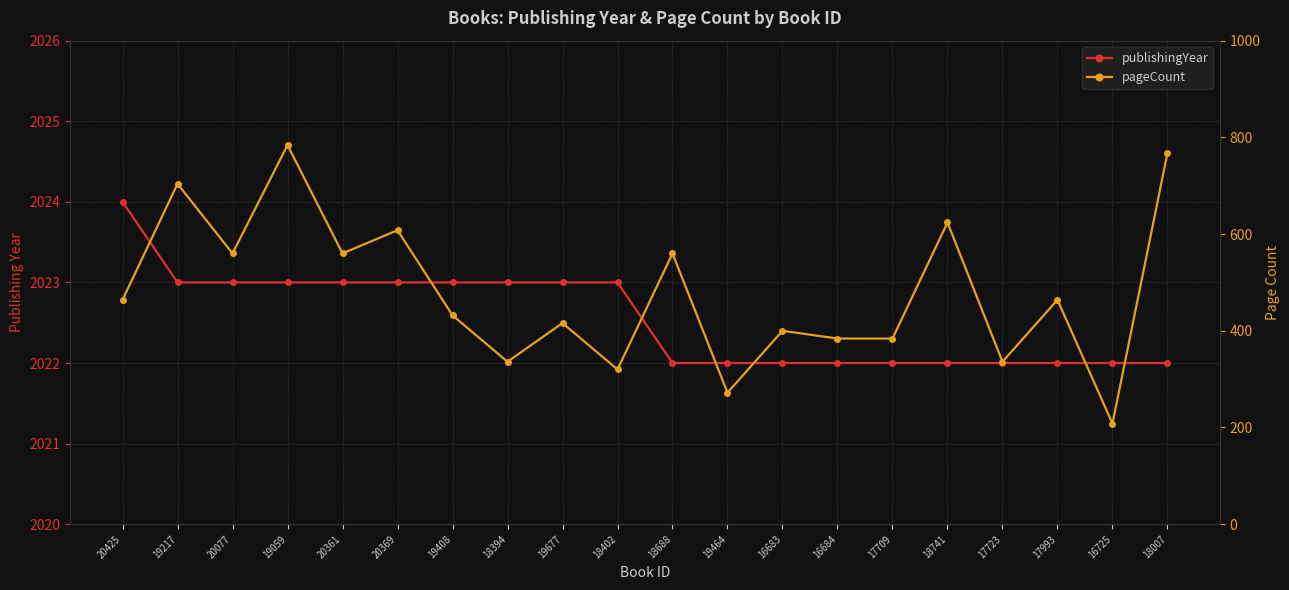

How many lines are shown in the chart?

2